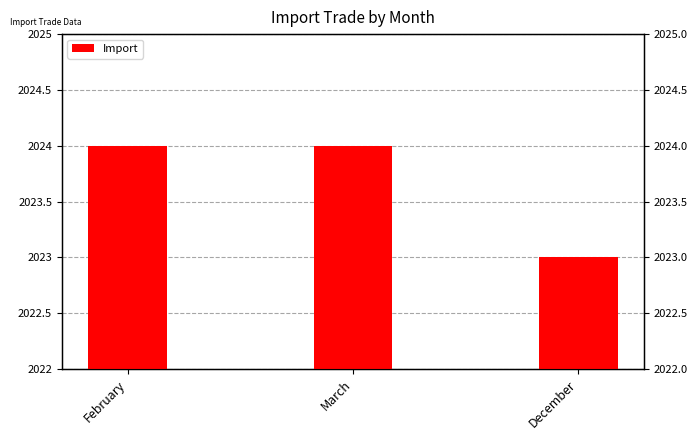

Approximately how many times larger is the value at March compared to December?

1.0